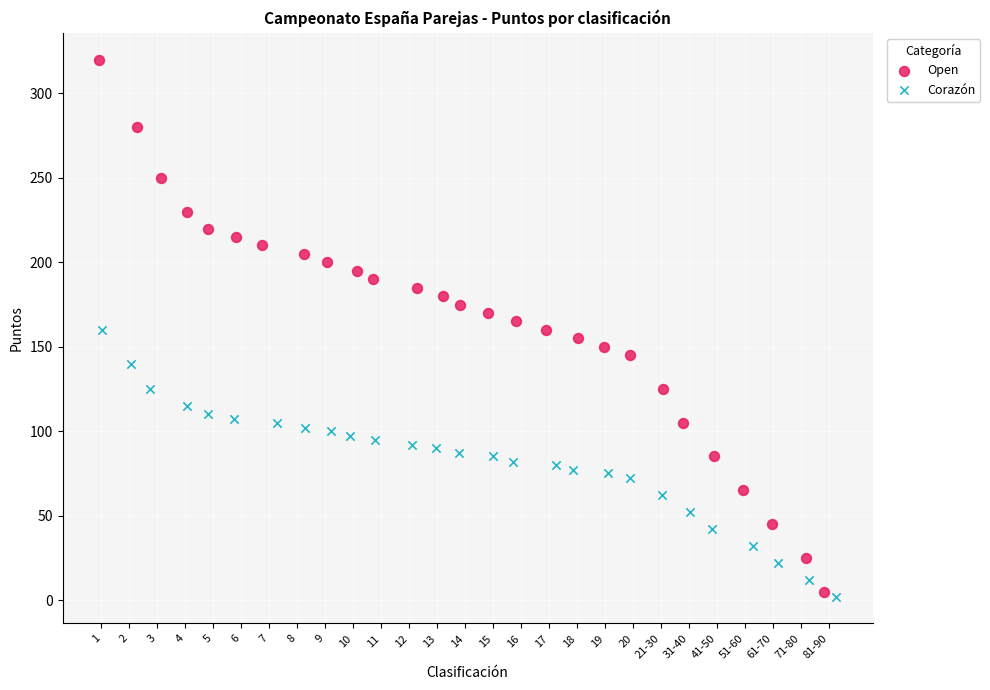

What are all the series names shown in the legend?

Open, Corazón